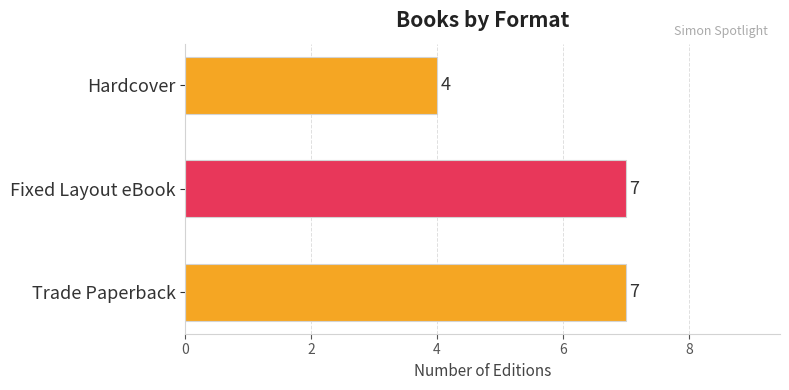

Is it true that the value at Hardcover is 4?

True